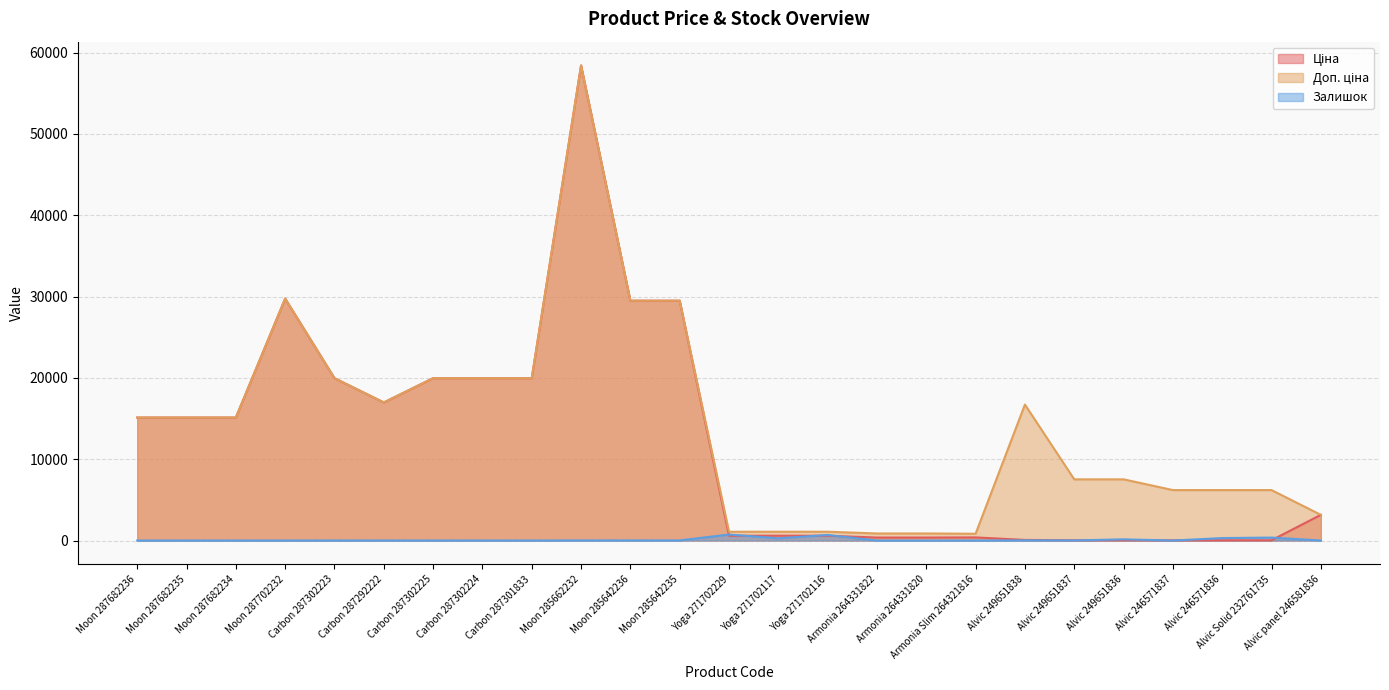

What is the maximum value for Доп. ціна?

58426.5